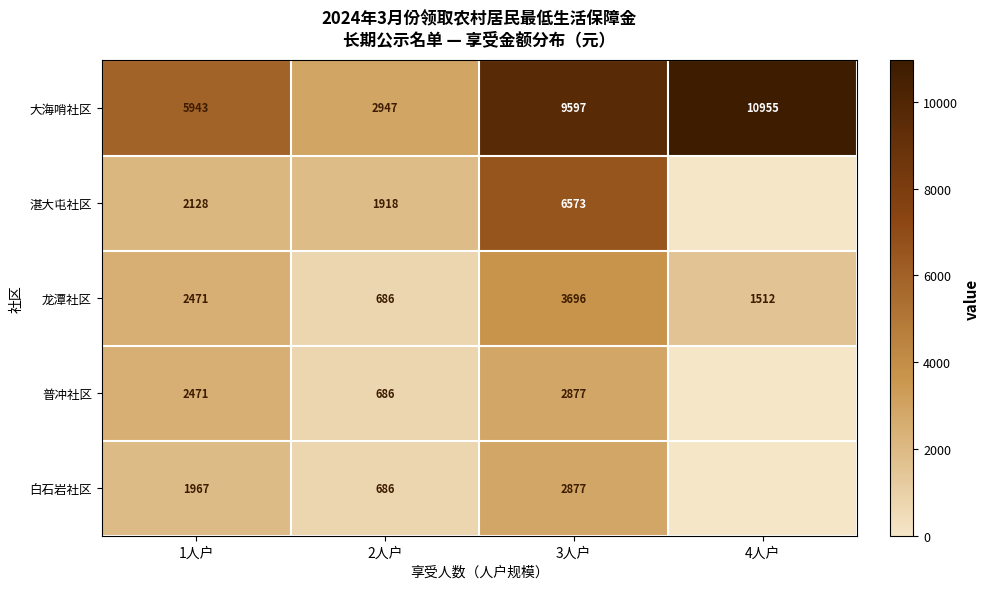

What is the difference between the highest and lowest values at 3人户?

6720